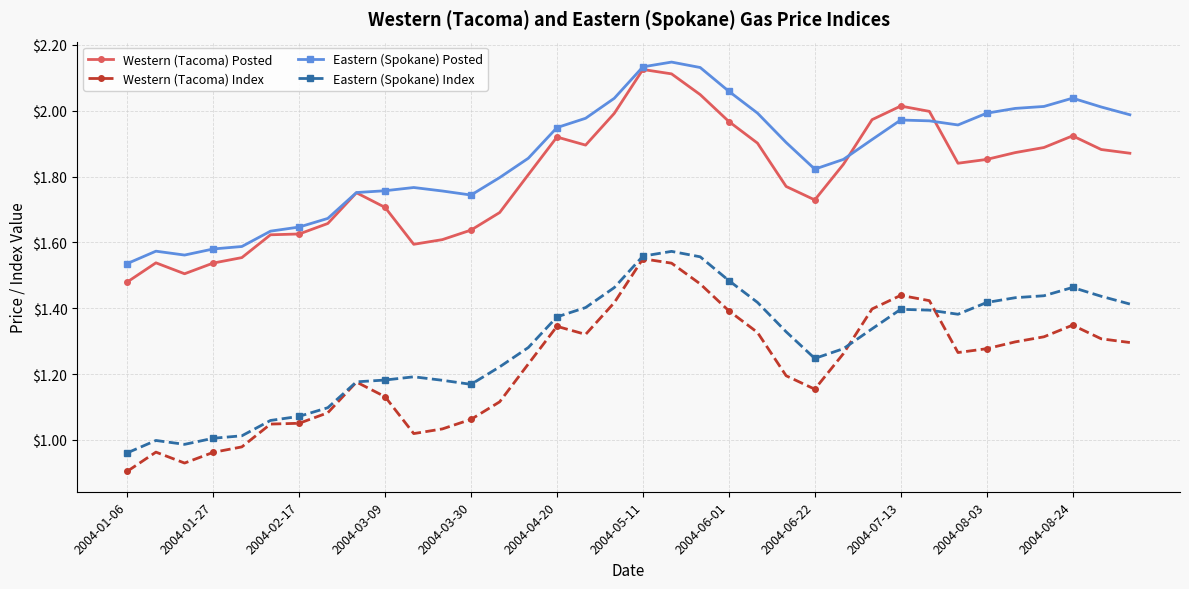

How many distinct data groups are displayed?

4